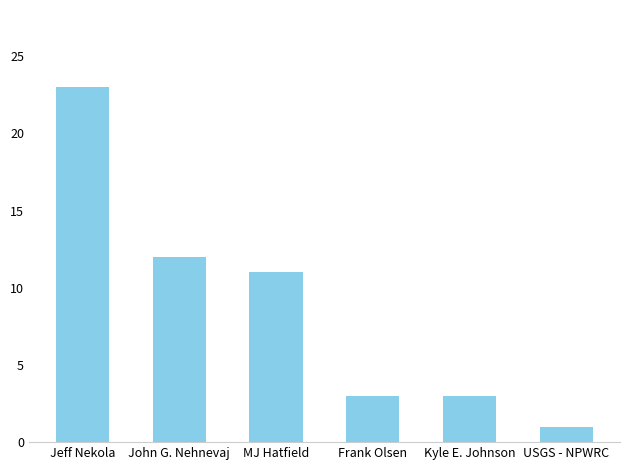

The chart shows a value of 1 at USGS - NPWRC. True or false?

True